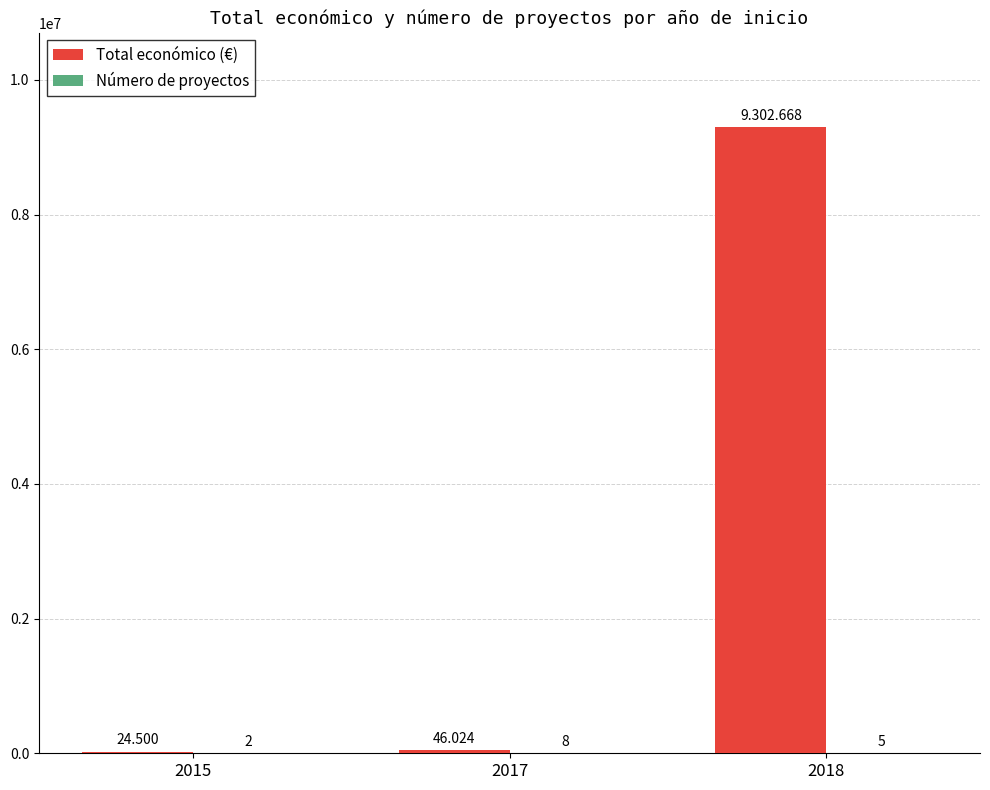

Rank the categories by Total económico (€) value from lowest to highest.

2015, 2017, 2018